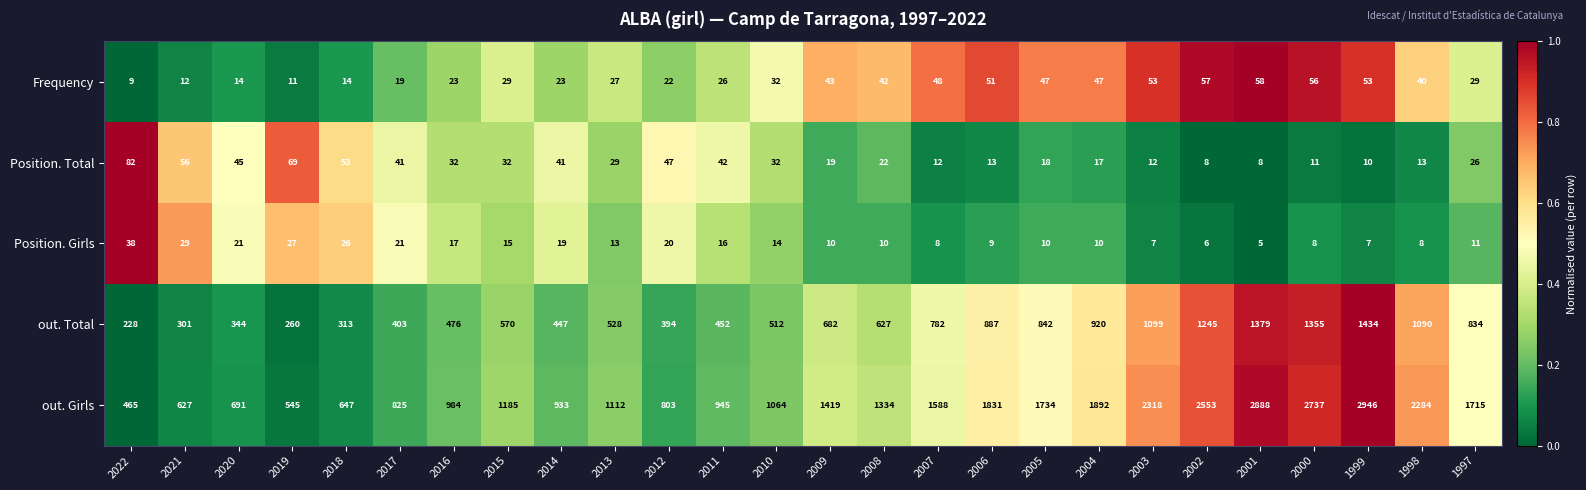

At which category is the sum across all series the highest?

1999